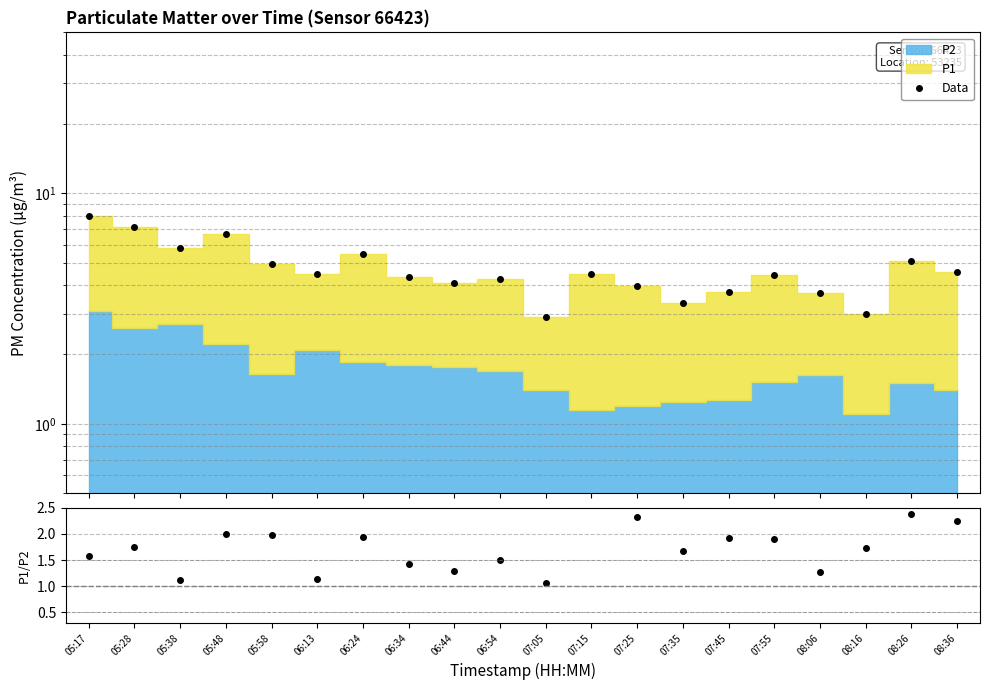

Reading right to left, list all the values displayed in this chart.

Data: 08:36=4.5	08:26=5.1	08:16=3.0	08:06=3.7	07:55=4.4	07:45=3.7	07:35=3.4	07:25=4.0	07:15=4.5	07:05=2.9	06:54=4.2	06:44=4.1	06:34=4.3	06:24=5.5	06:13=4.5	05:58=4.9	05:48=6.7	05:38=5.8	05:28=7.1	05:17=8.0
P1/P2: 08:36=2.2	08:26=2.4	08:16=1.7	08:06=1.3	07:55=1.9	07:45=1.9	07:35=1.7	07:25=2.3	07:15=2.9	07:05=1.1	06:54=1.5	06:44=1.3	06:34=1.4	06:24=1.9	06:13=1.1	05:58=2.0	05:48=2.0	05:38=1.1	05:28=1.7	05:17=1.6